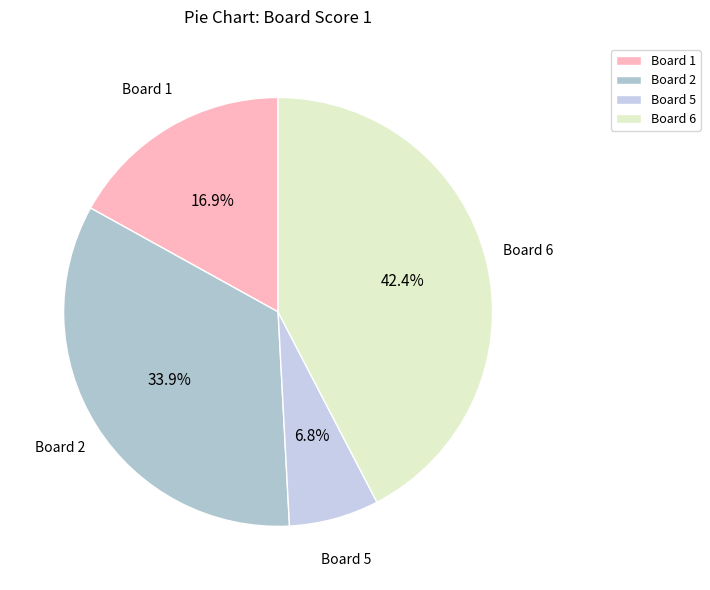

Does Board 1 represent more than half of the total?

No